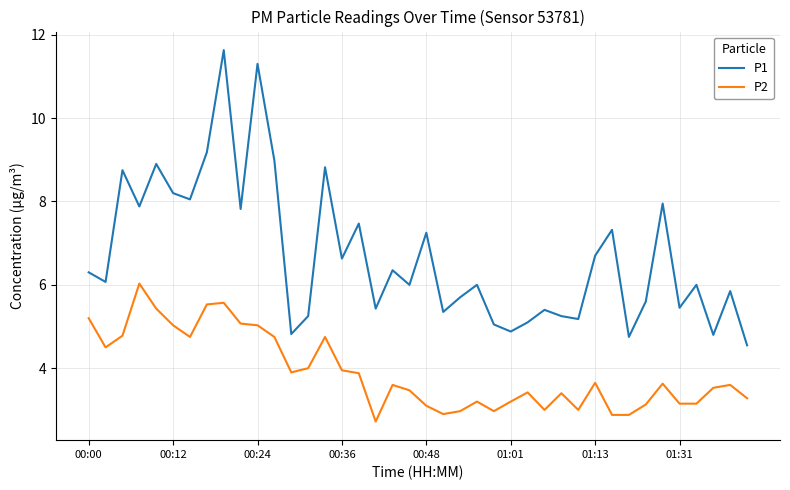

What are all the series names shown in the legend?

P1, P2